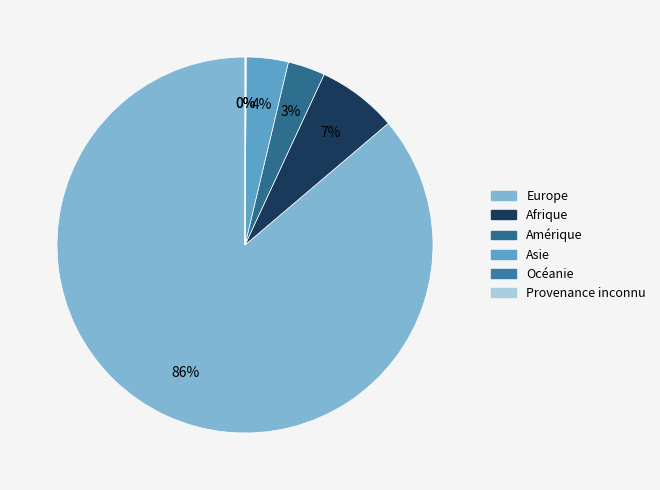

True or false: Asie accounts for 4% of the total.

True